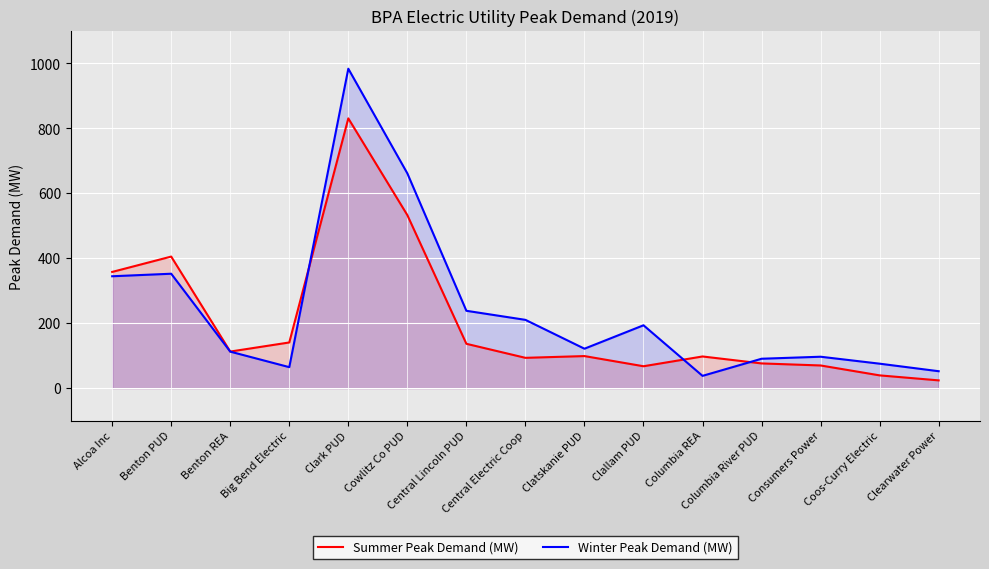

Is it true that Summer Peak Demand (MW) equals 98.6 at Clatskanie PUD?

True